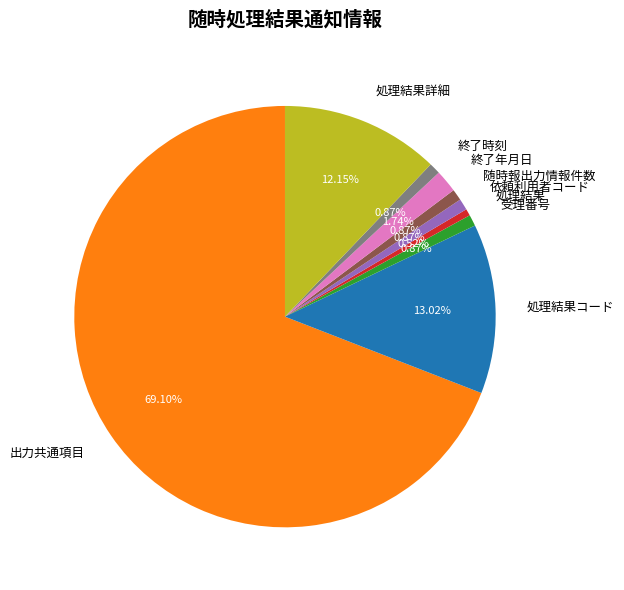

What is the largest slice in the pie chart?

出力共通項目